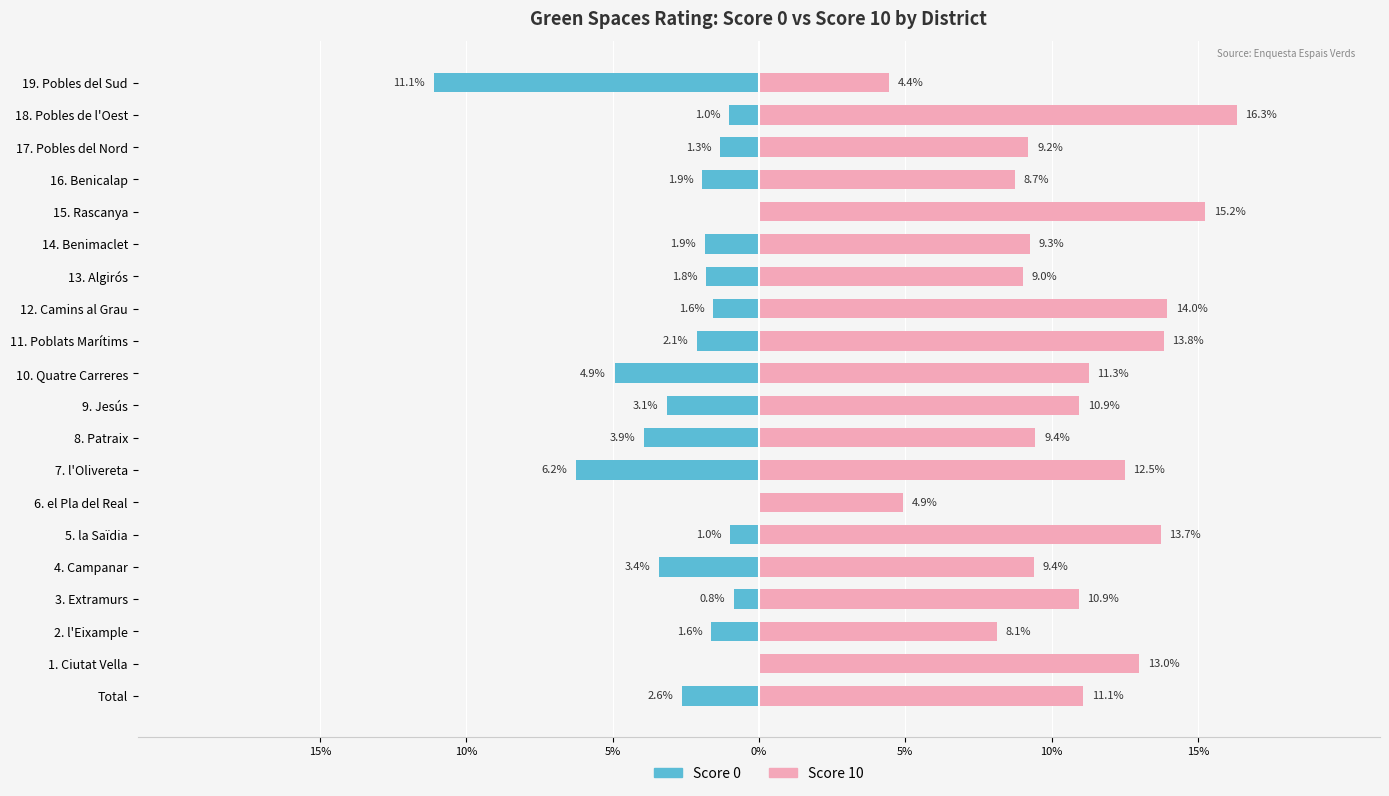

Reading left to right, transcribe all the data shown in this chart.

Score 0: -2.6	0.0	-1.6	-0.8	-3.4	-1.0	0.0	-6.2	-3.9	-3.1	-4.9	-2.1	-1.6	-1.8	-1.9	0.0	-1.9	-1.3	-1.0	-11.1
Score 10: 11.1	13.0	8.1	10.9	9.4	13.7	4.9	12.5	9.4	10.9	11.3	13.8	14.0	9.0	9.3	15.2	8.7	9.2	16.3	4.4